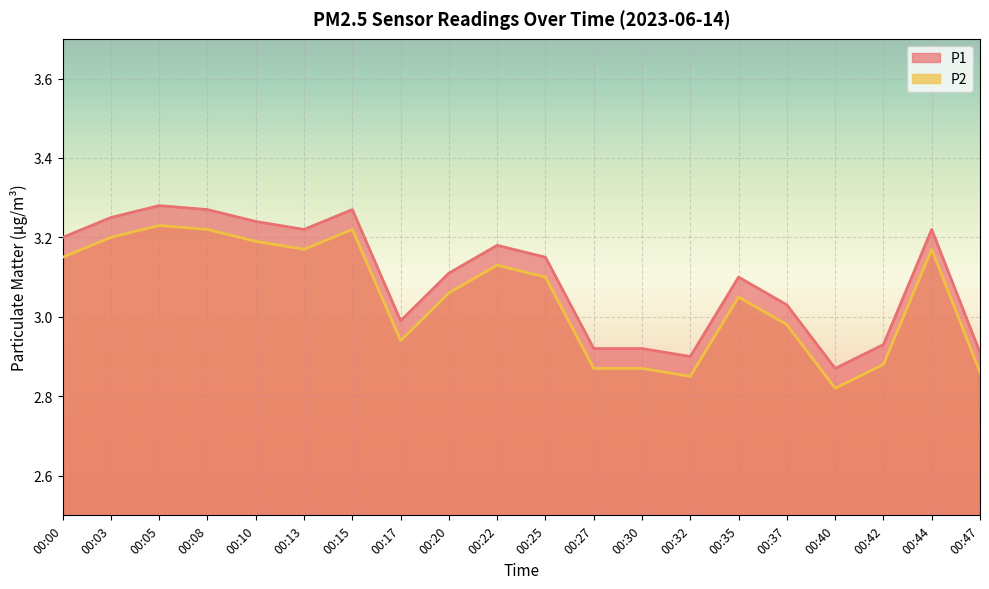

Which series has the largest total across all categories?

P1